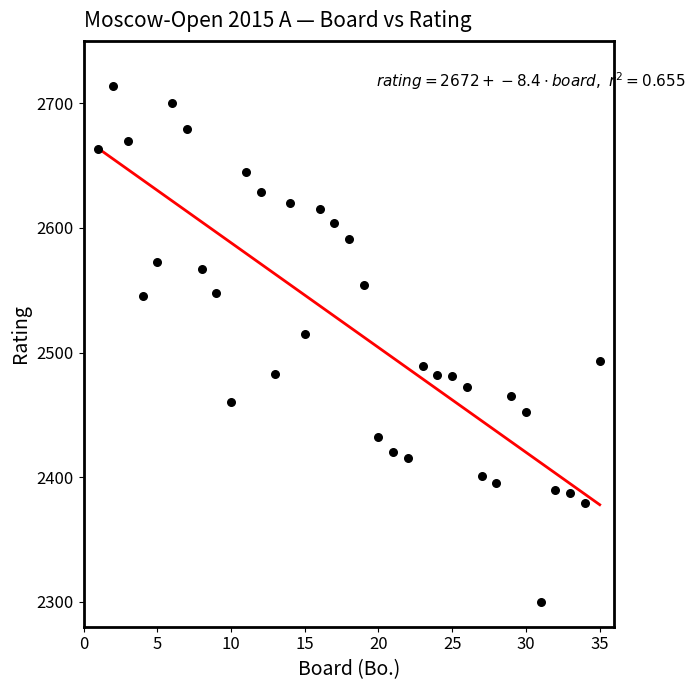

What Y value in the scatter plot is closest to 2507?

2515